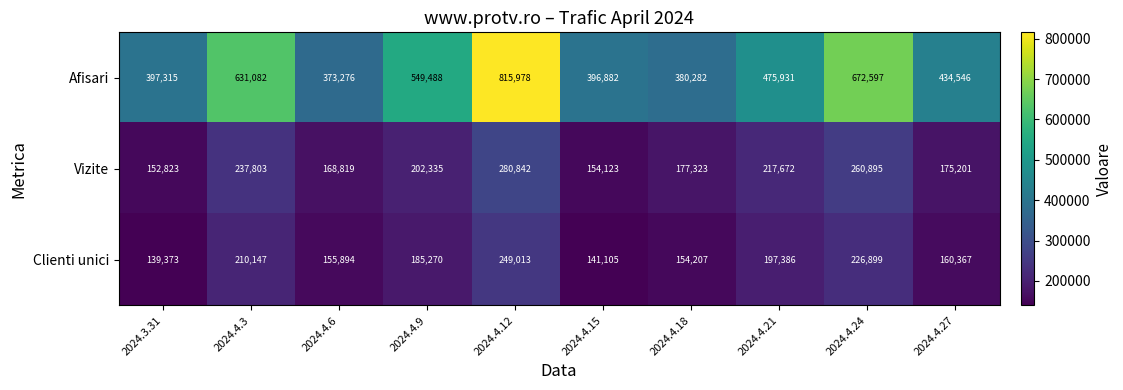

At which category does the chart reach its minimum across all series?

2024.3.31